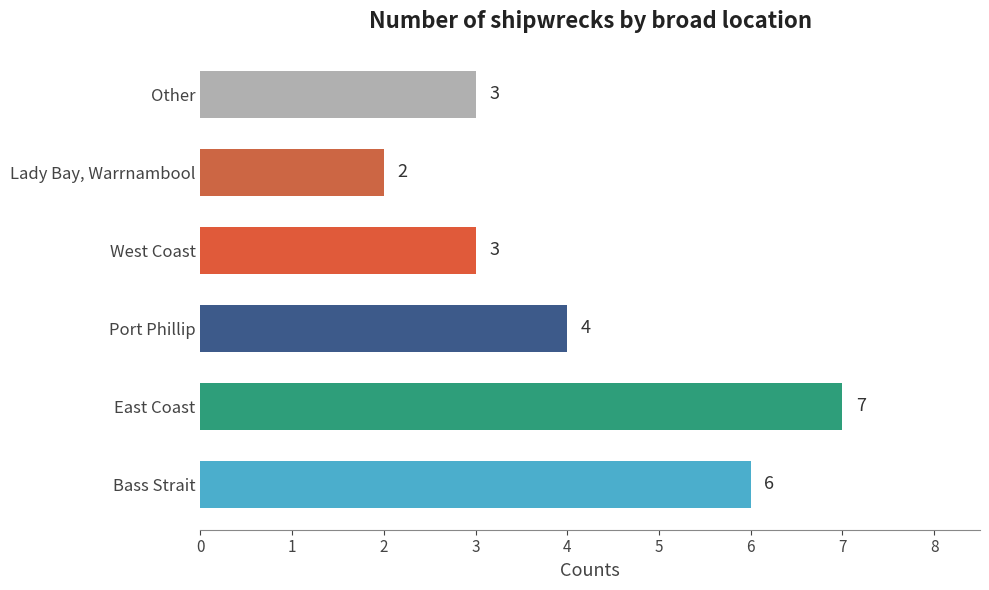

Reading bottom to top, transcribe all the data shown in this chart.

Bass Strait=6	East Coast=7	Port Phillip=4	West Coast=3	Lady Bay, Warrnambool=2	Other=3